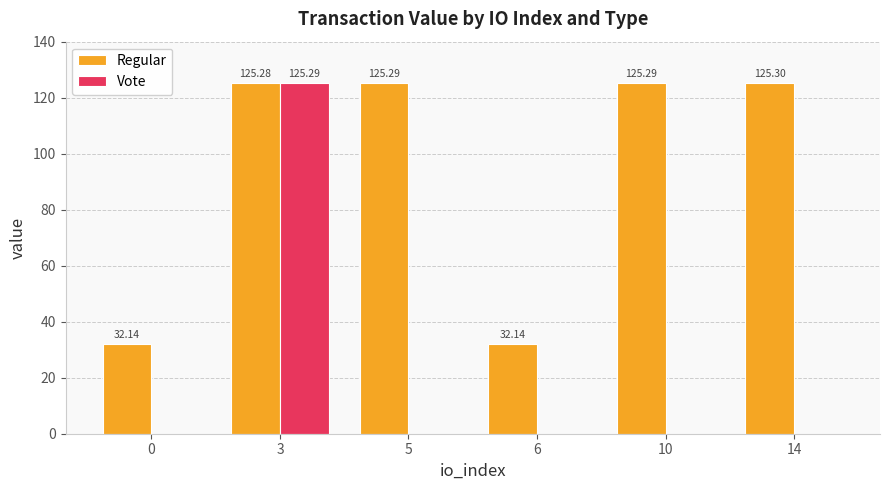

What are all the series names shown in the legend?

Regular, Vote